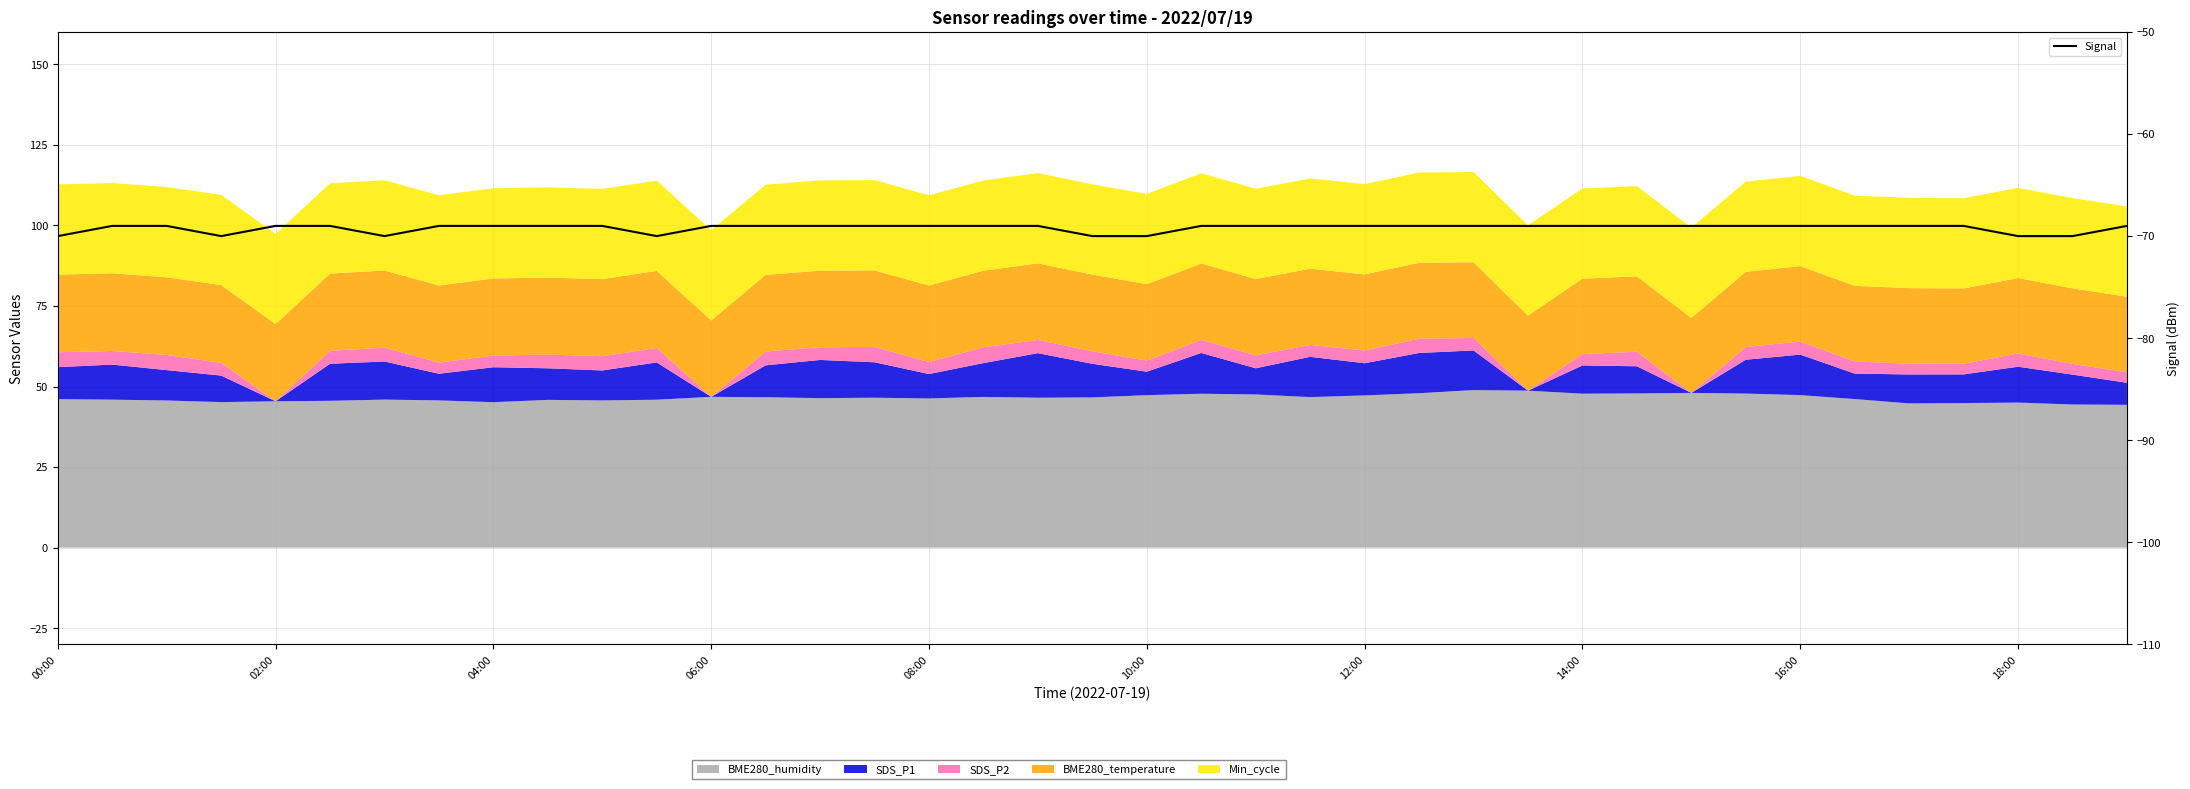

True or false: the data has more than 2 interior local peaks.

False